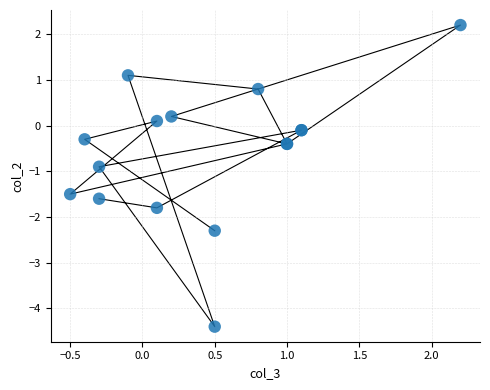

What Y value in the scatter plot is closest to -1?

-0.9